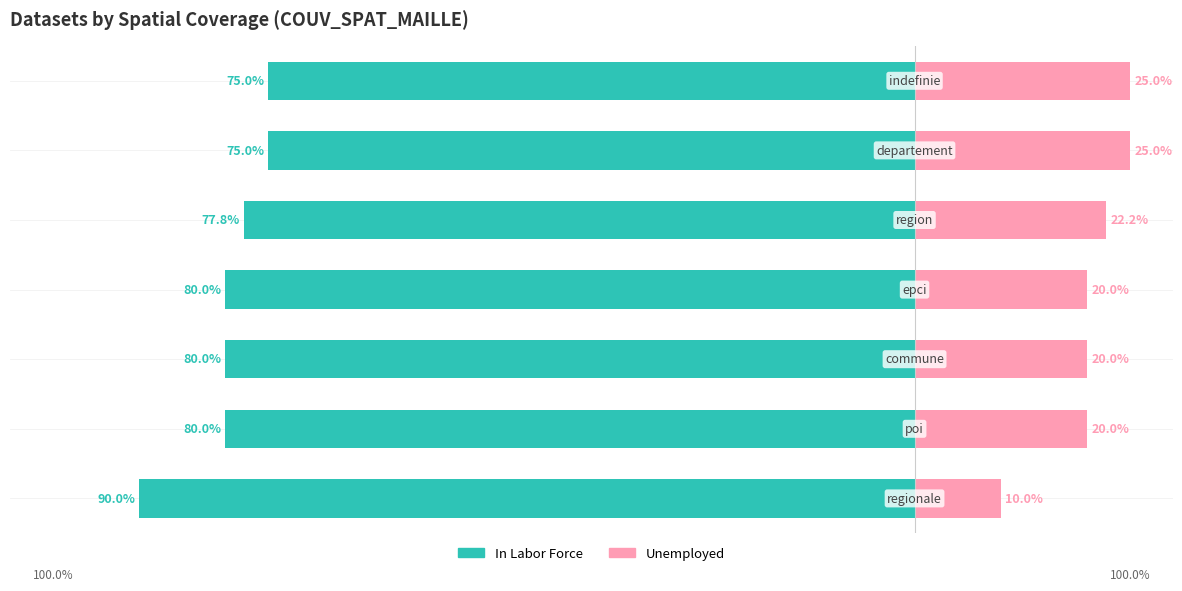

How many values in the Unemployed series are below 20?

1